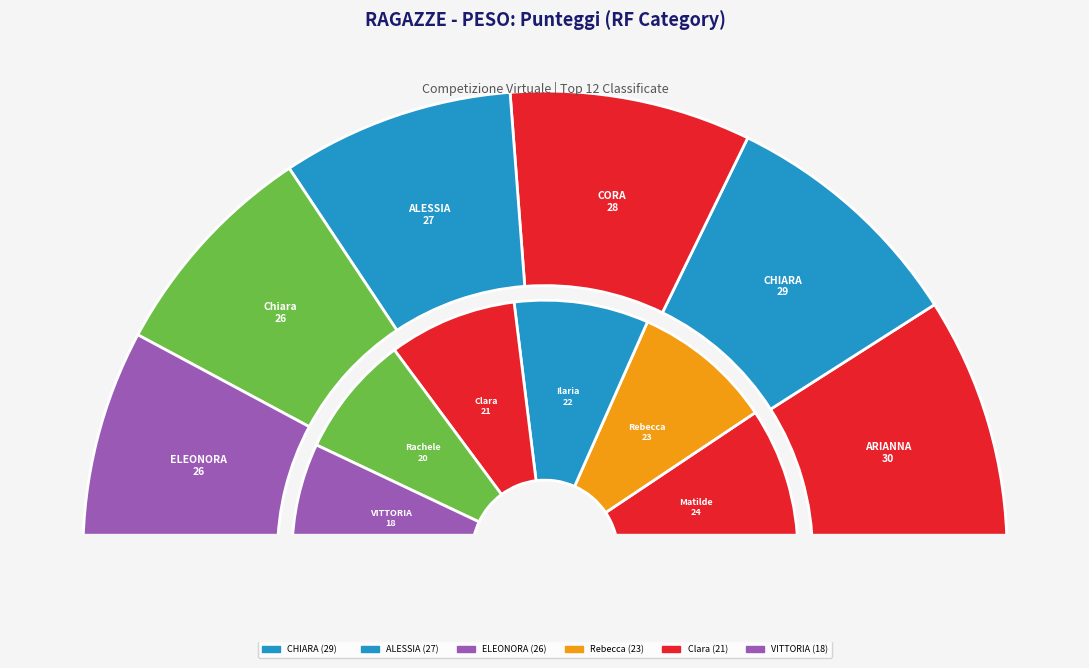

Is it true that DI BLASI Clara is 7% of the pie?

True